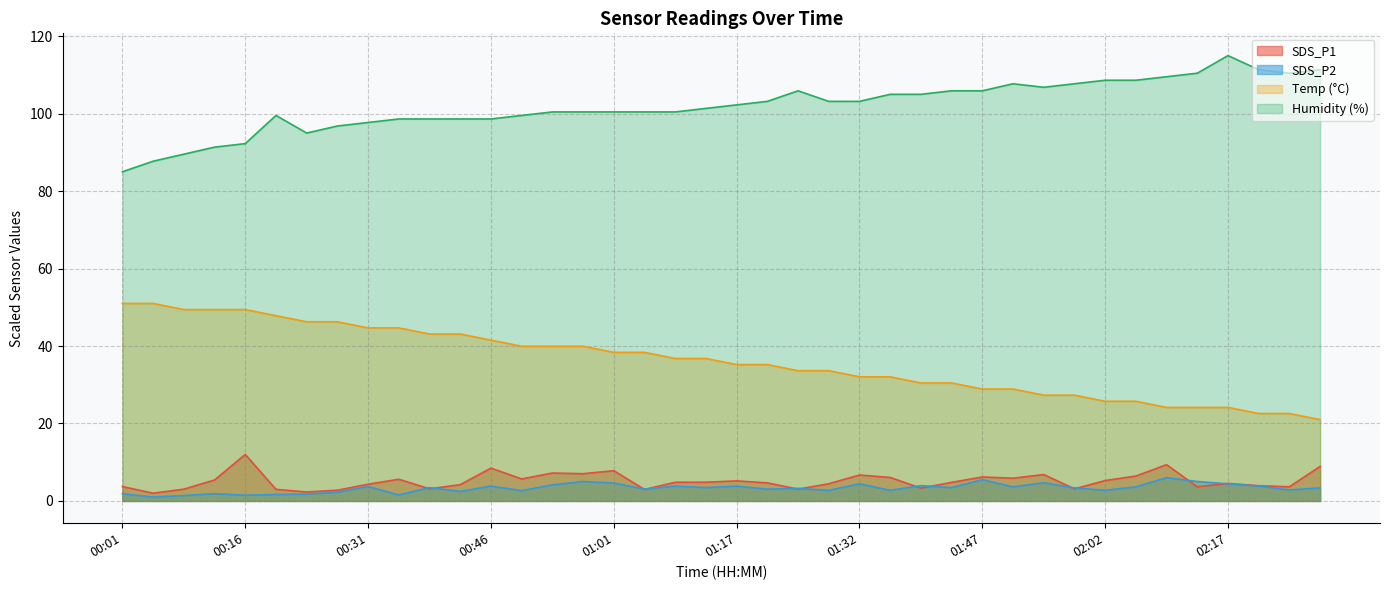

At which category does SDS_P1 reach its first local peak?

00:16